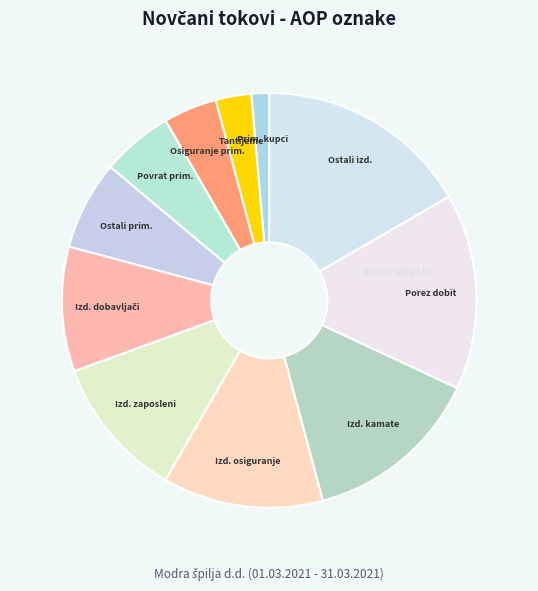

What is the largest slice in the pie chart?

Ostali novčani izdaci